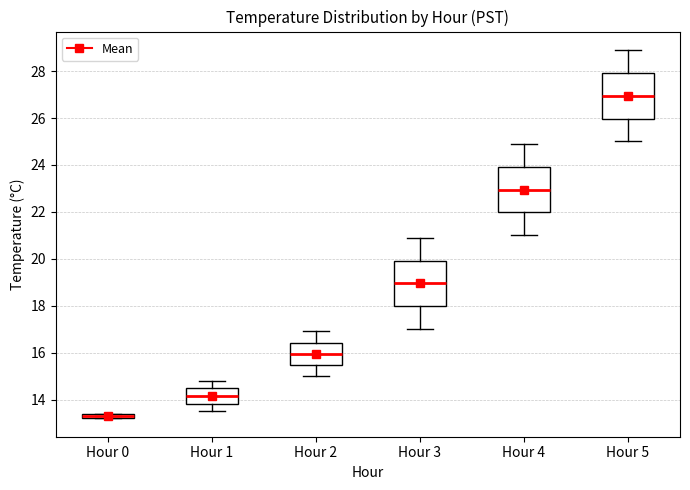

Which box has the highest median line?

Hour 5